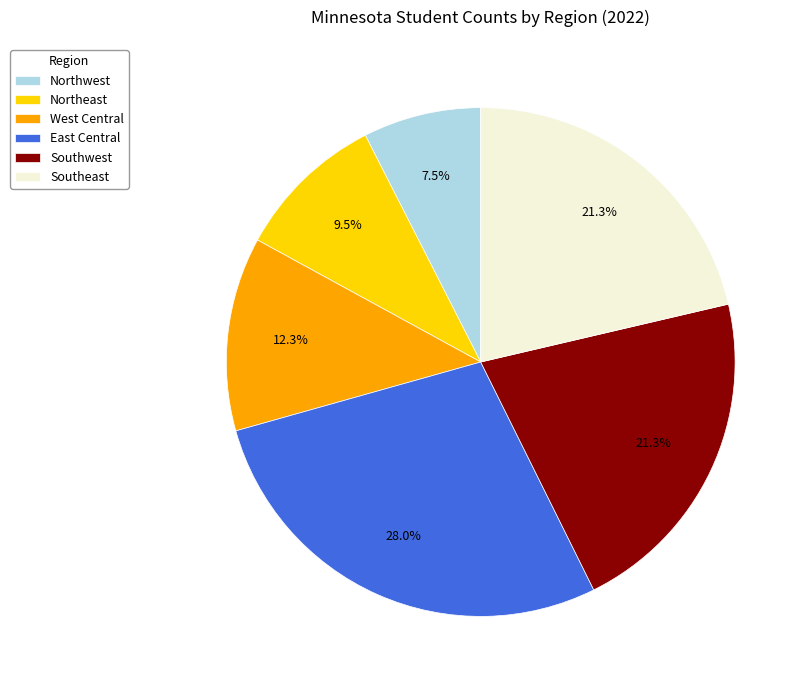

Is it true that West Central is 12% of the pie?

True